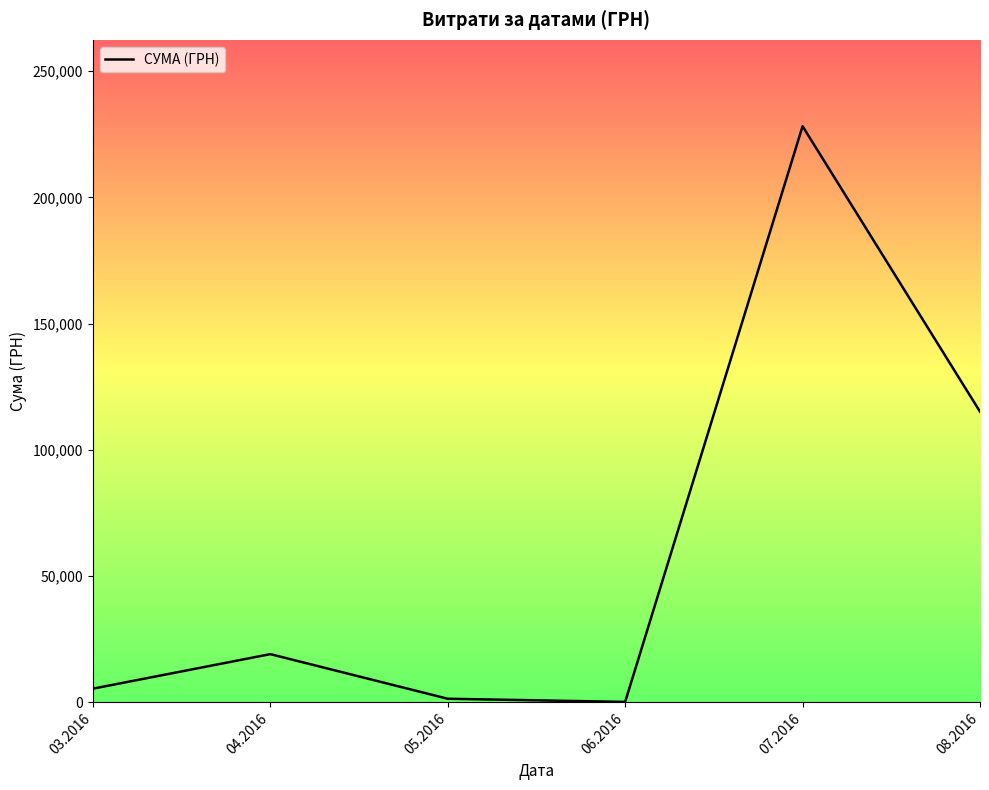

Does the chart have visible grid lines?

No